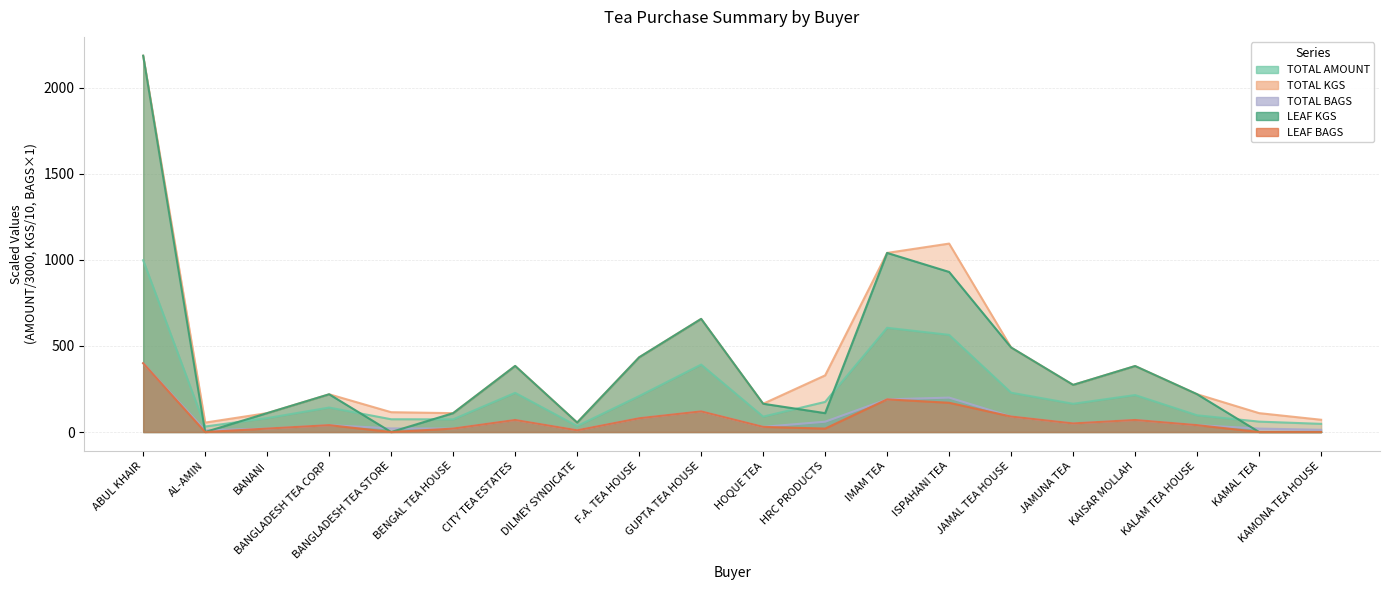

How many values in the LEAF KGS series are below 219?

9